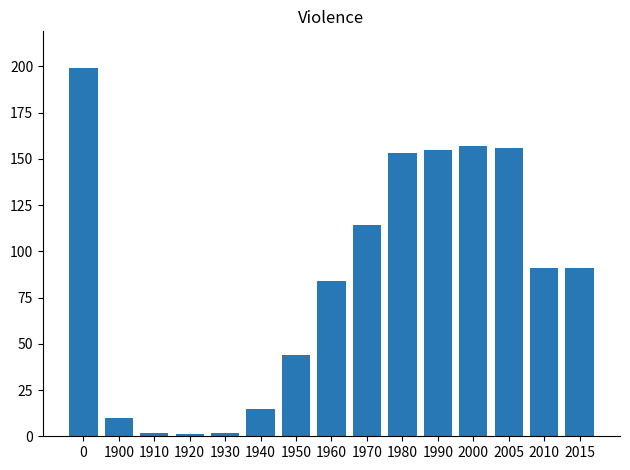

What is the greatest value displayed?

199